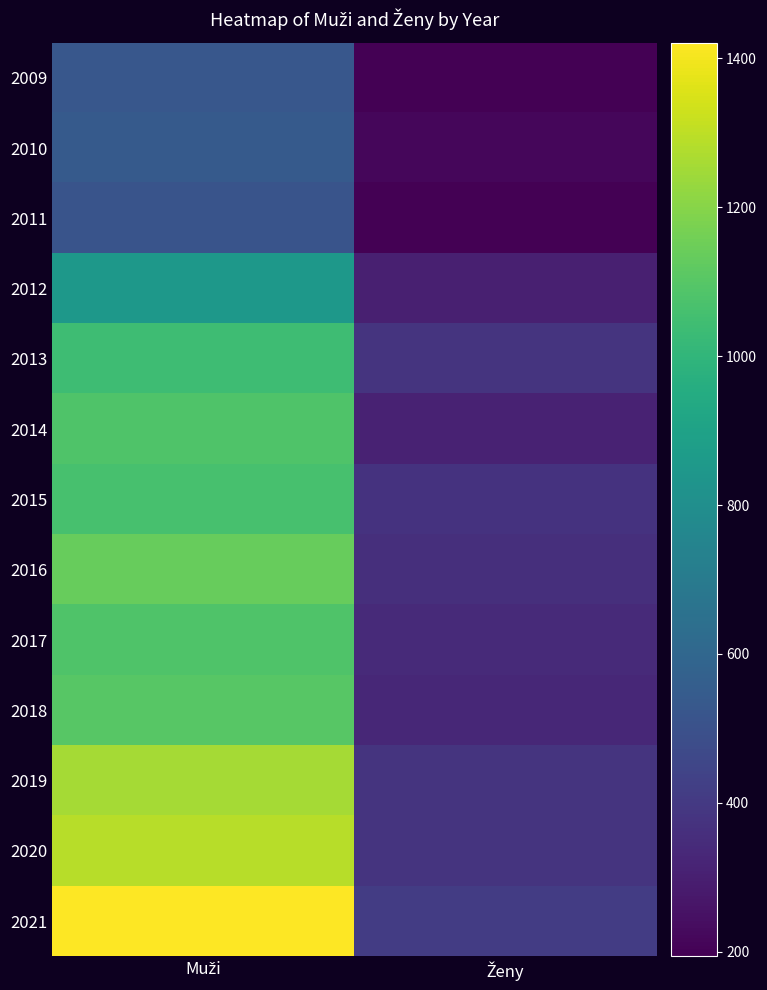

Which has a higher value, Ženy or Muži?

Muži